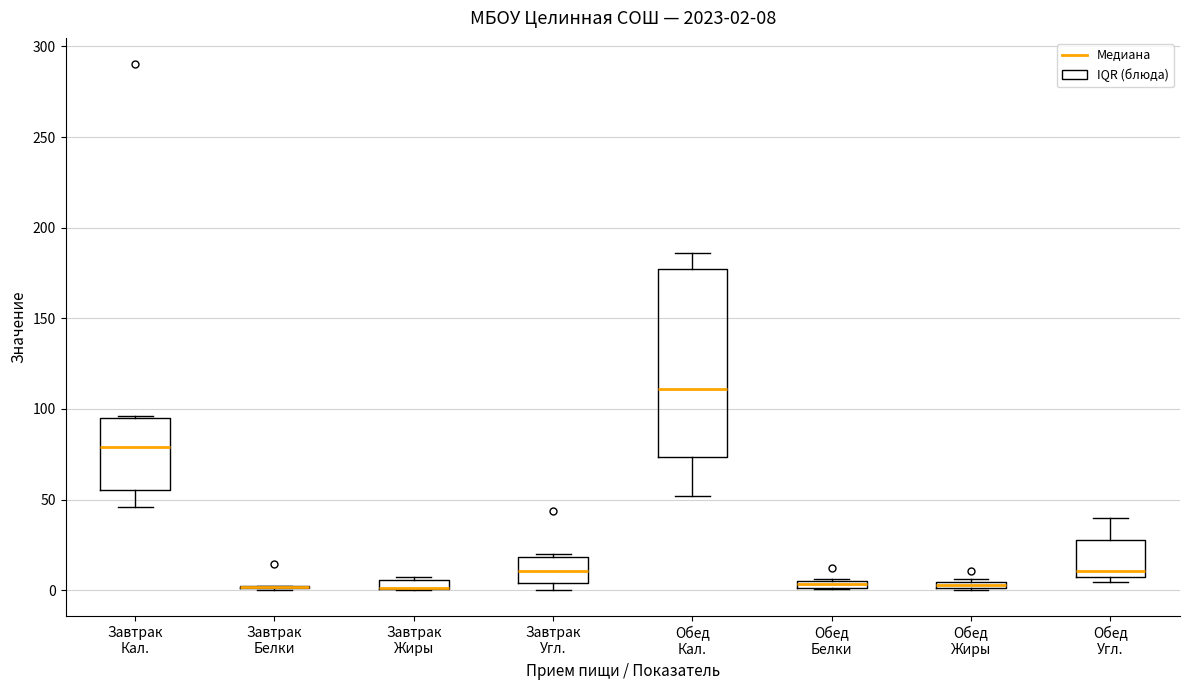

Comparing the boxes themselves (not the whiskers), which one is the tallest?

Обед Кал.